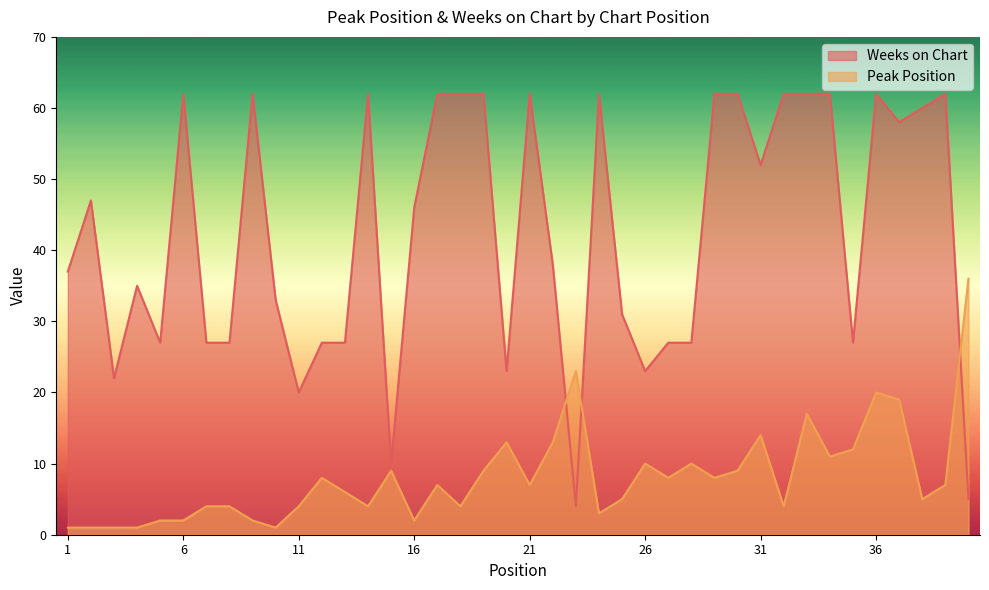

How many lines are shown in the chart?

2